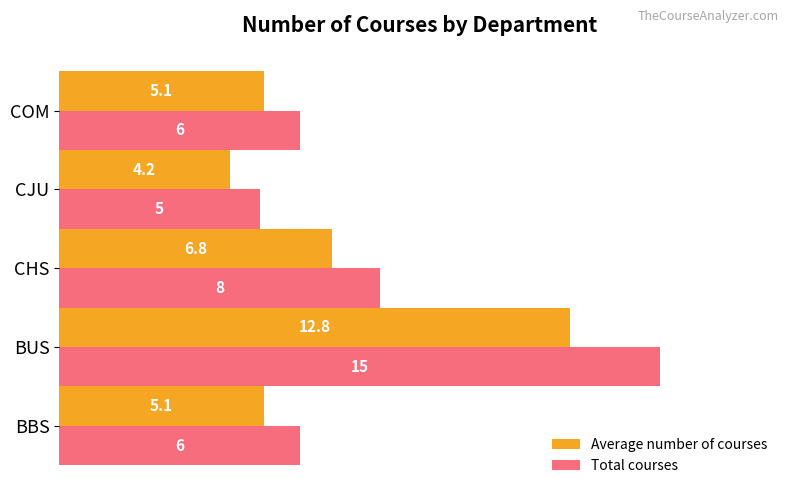

How many values in the Average number of courses series are below 5?

1